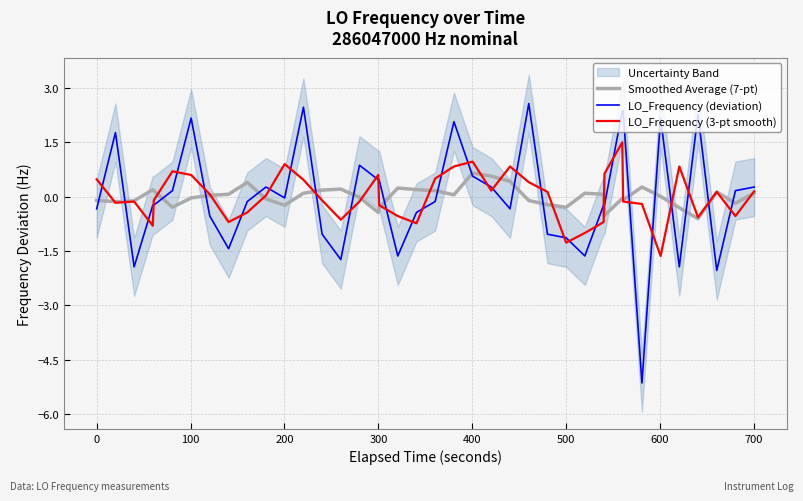

What is the sum of all Smoothed Average (7-pt) values?

0.1